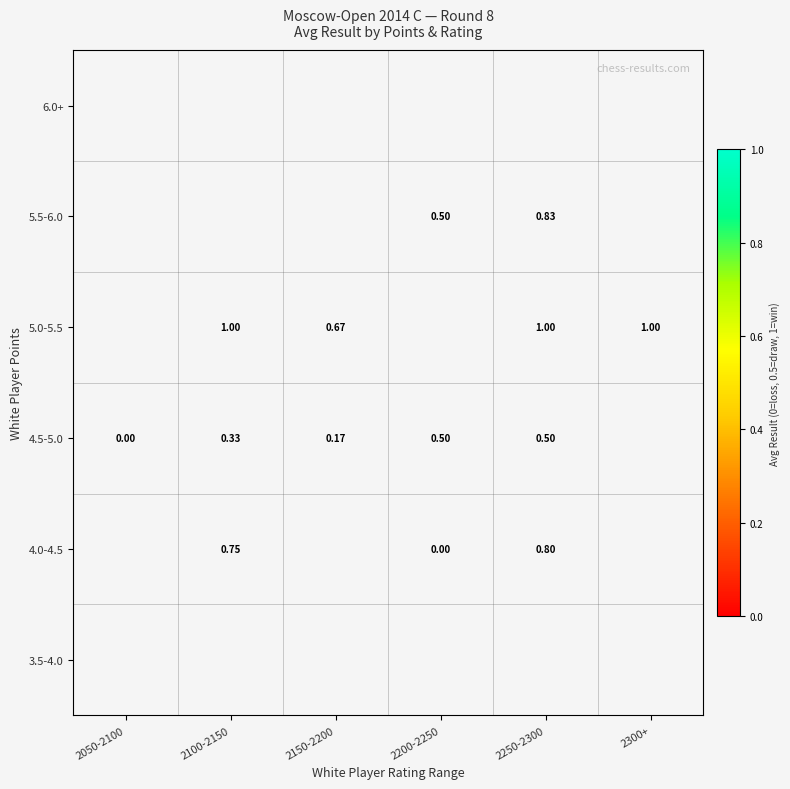

How many values in the 4.0-4.5 series exceed 0?

2